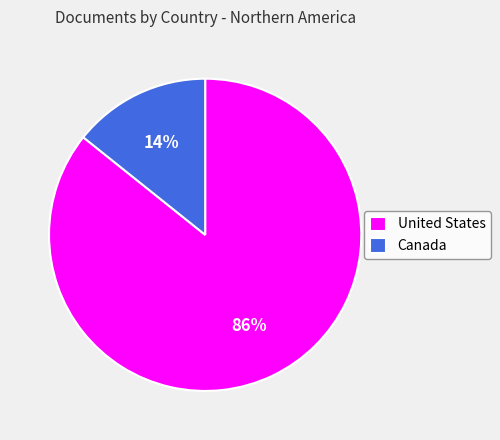

Combined, do United States and Canada account for over 50%?

Yes